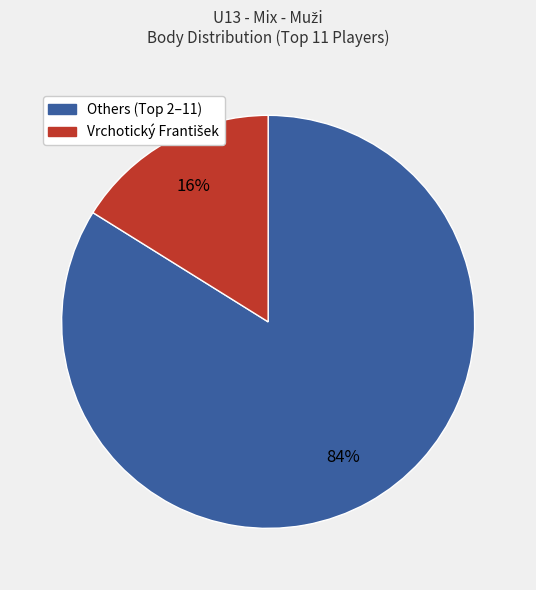

How many slices are in this pie chart?

2